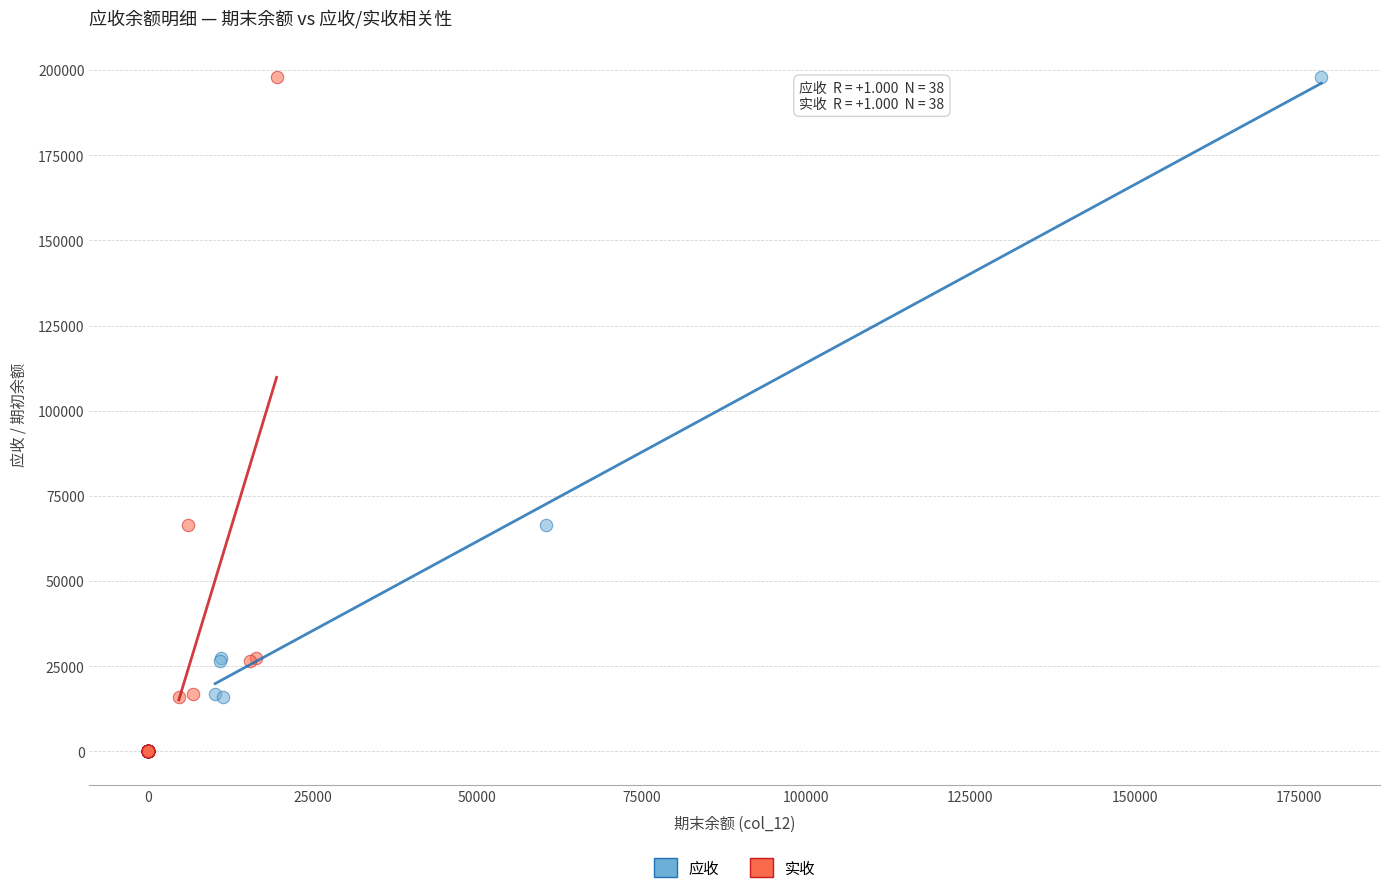

What are all the series names shown in the legend?

应收, 实收